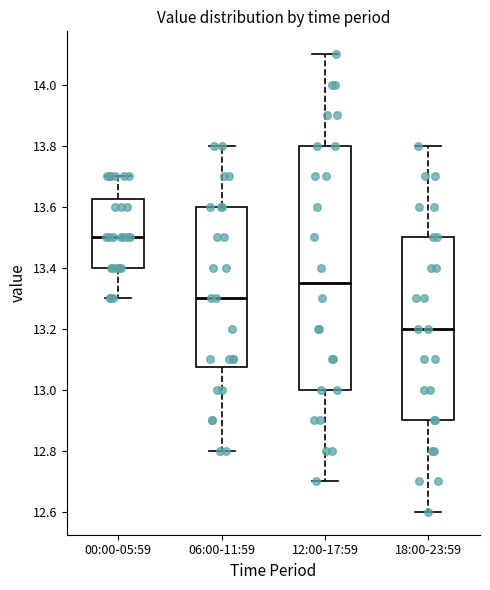

Where does the median line of the box for 06:00-11:59 sit on the y-axis? The values are not printed on the chart, so give them approximately, as read against the axis.

13.30